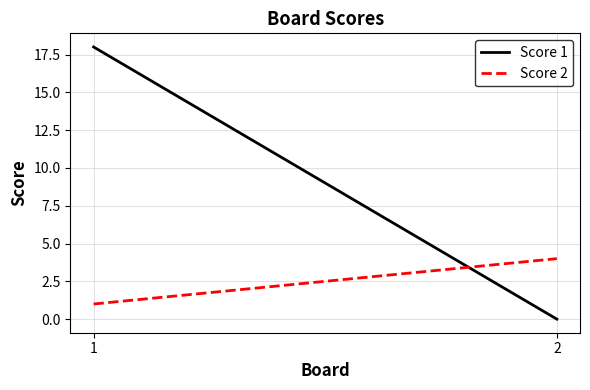

Is it true that Score 2 equals 4 at 2?

True